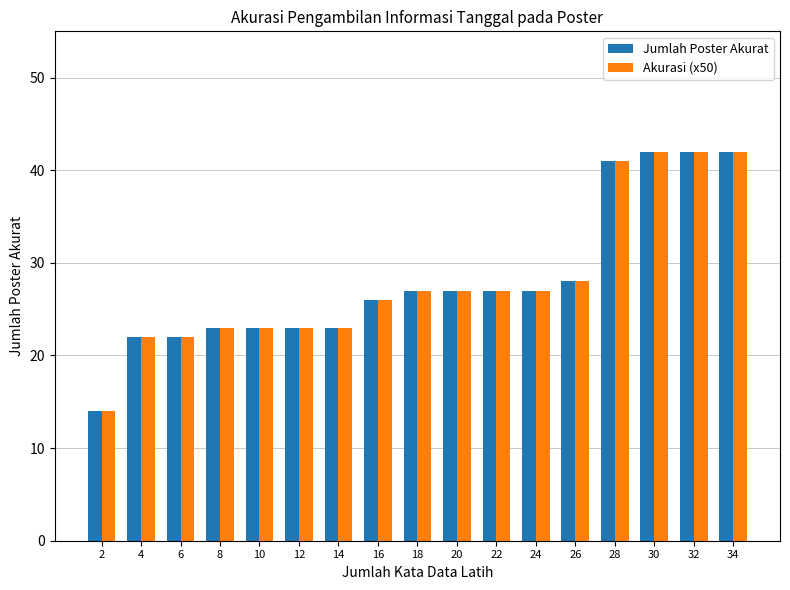

What is the maximum value shown in the chart?

42